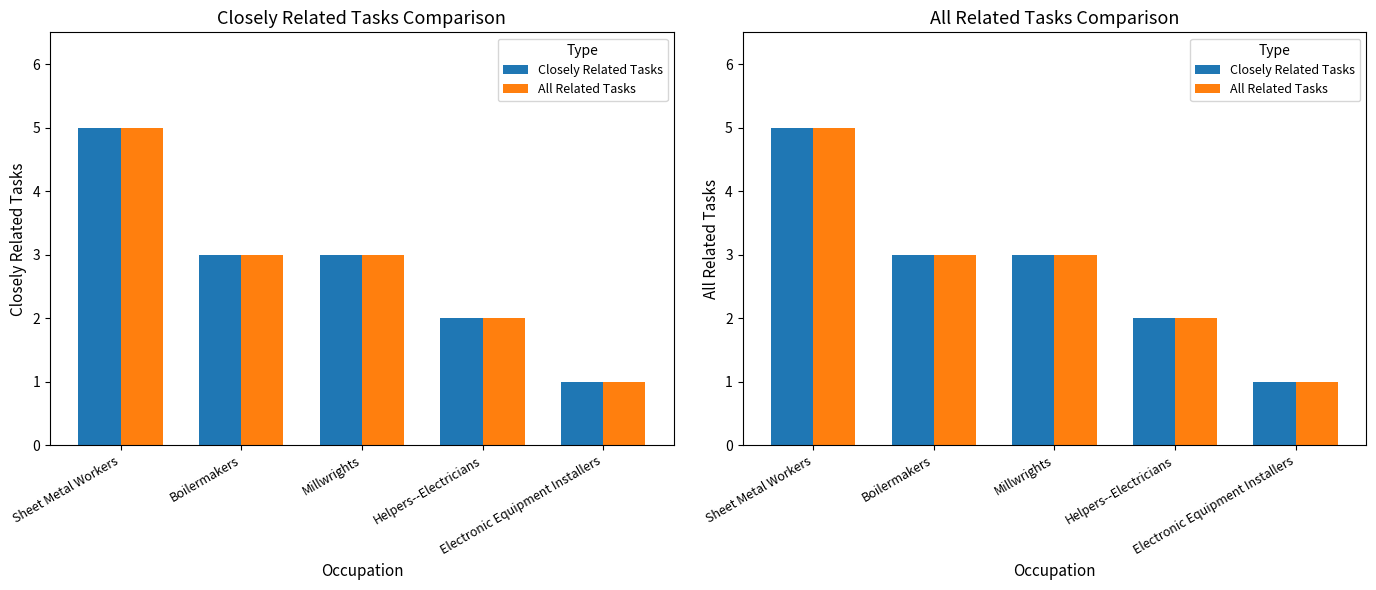

What is the sum of all Closely Related Tasks values?

14